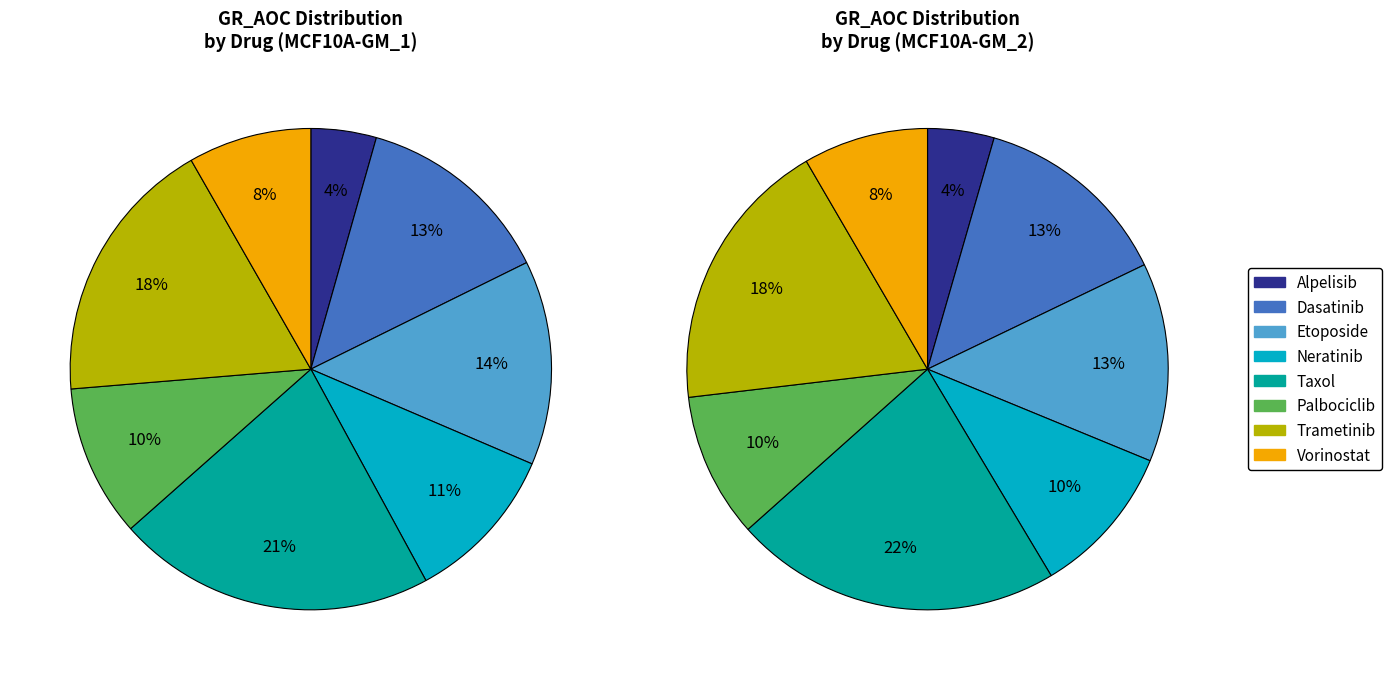

The Etoposide slice represents 14% of the pie. True or false?

True